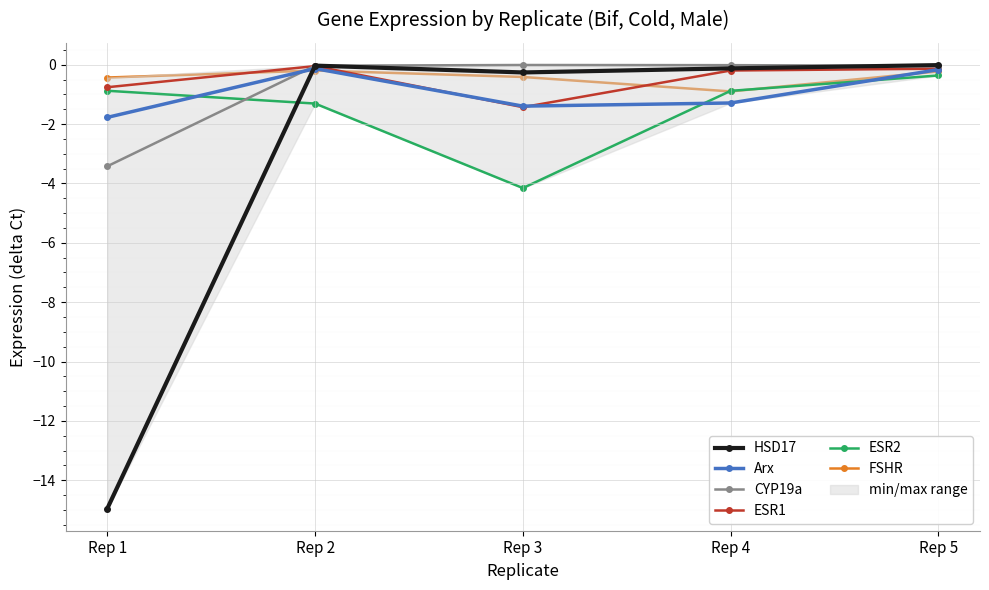

Which series has the largest total across all categories?

FSHR